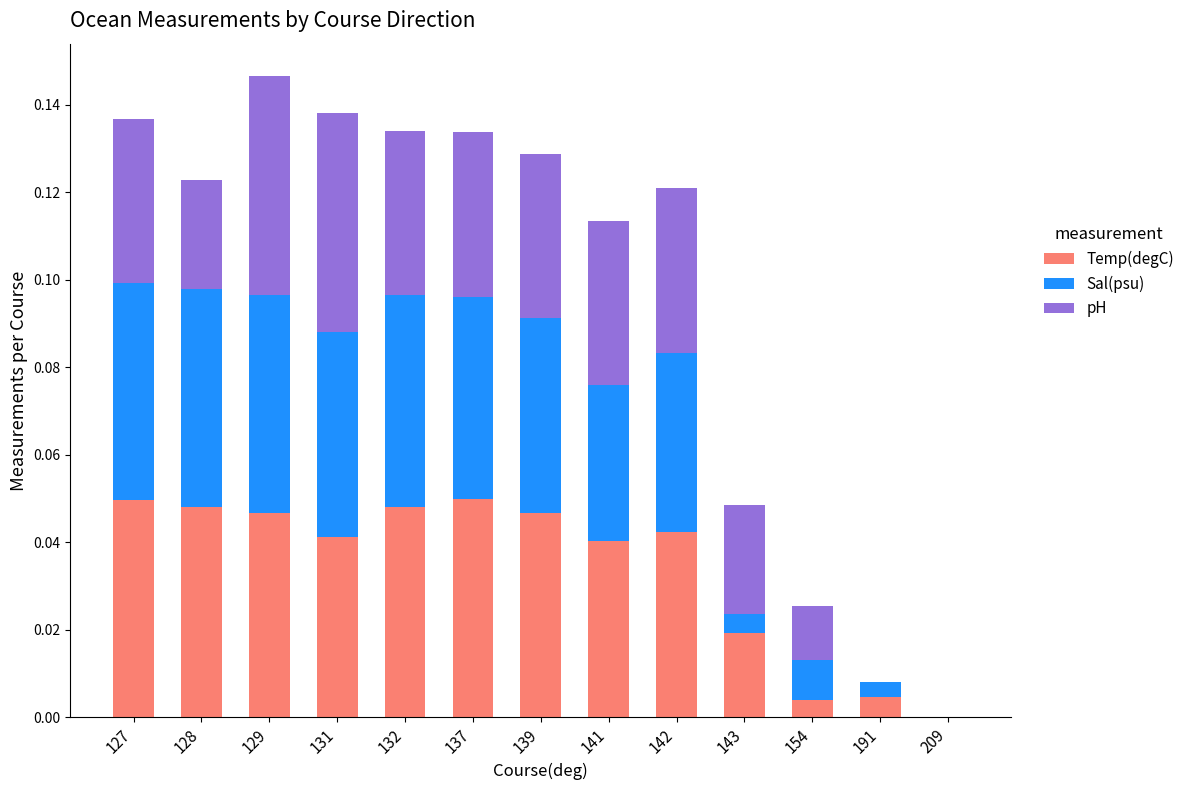

The value of Temp(degC) at 132 is 0.0. True or false?

True